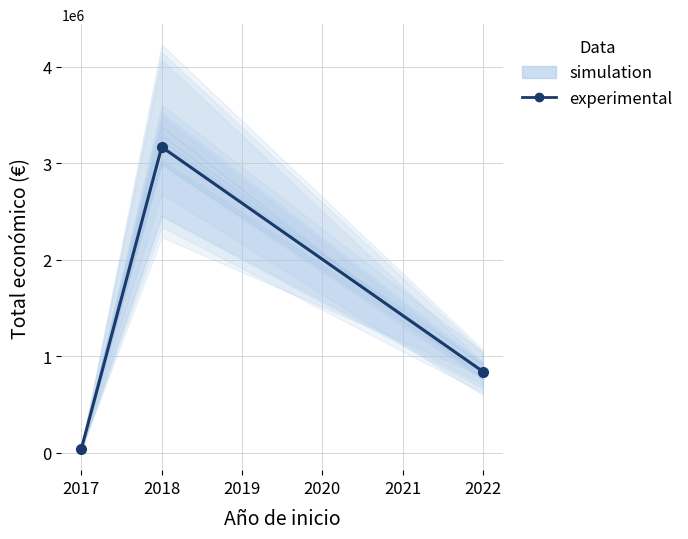

What is the sum of all values?

4056981.4